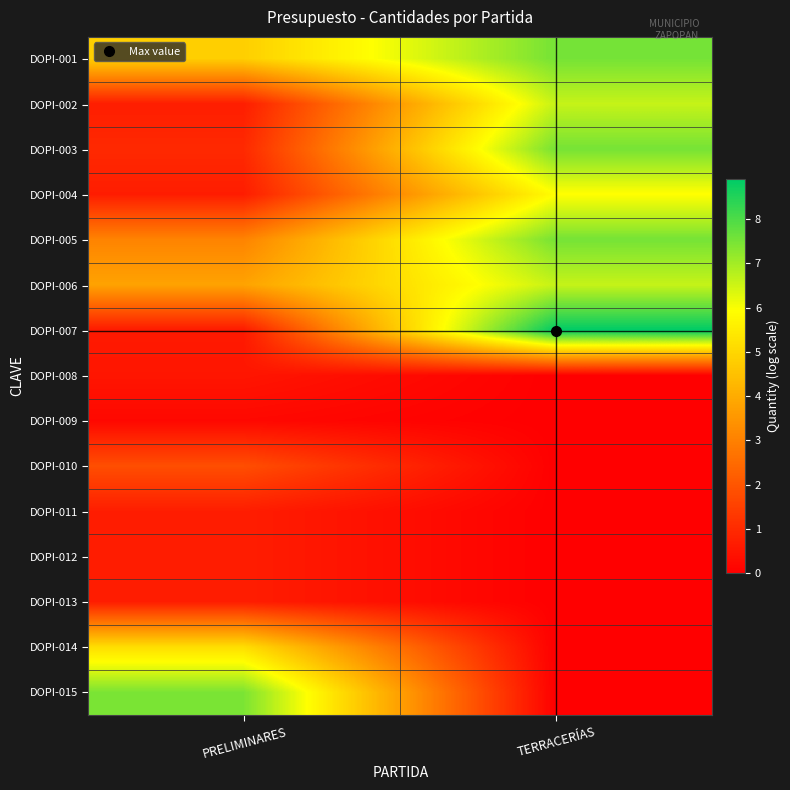

Reading left to right, extract all data points from this chart.

DOPI-001: PRELIMINARES=4.8	TERRACERÍAS=7.5
DOPI-002: PRELIMINARES=0.7	TERRACERÍAS=6.6
DOPI-003: PRELIMINARES=1.0	TERRACERÍAS=7.5
DOPI-004: PRELIMINARES=0.7	TERRACERÍAS=5.9
DOPI-005: PRELIMINARES=3.1	TERRACERÍAS=7.5
DOPI-006: PRELIMINARES=3.8	TERRACERÍAS=6.6
DOPI-007: PRELIMINARES=0.6	TERRACERÍAS=8.9
DOPI-008: PRELIMINARES=0.5	TERRACERÍAS=0.0
DOPI-009: PRELIMINARES=0.2	TERRACERÍAS=0.0
DOPI-010: PRELIMINARES=1.8	TERRACERÍAS=0.0
DOPI-011: PRELIMINARES=0.7	TERRACERÍAS=0.0
DOPI-012: PRELIMINARES=0.7	TERRACERÍAS=0.0
DOPI-013: PRELIMINARES=0.7	TERRACERÍAS=0.0
DOPI-014: PRELIMINARES=5.2	TERRACERÍAS=0.0
DOPI-015: PRELIMINARES=7.5	TERRACERÍAS=0.0